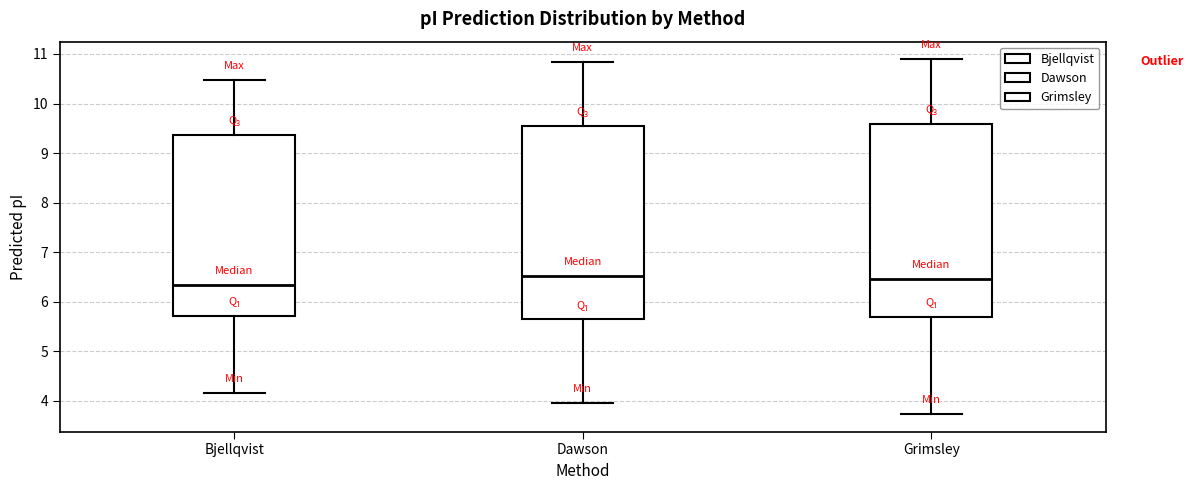

Where does the lower whisker of the box for Grimsley end on the y-axis? The values are not printed on the chart, so give them approximately, as read against the axis.

3.7